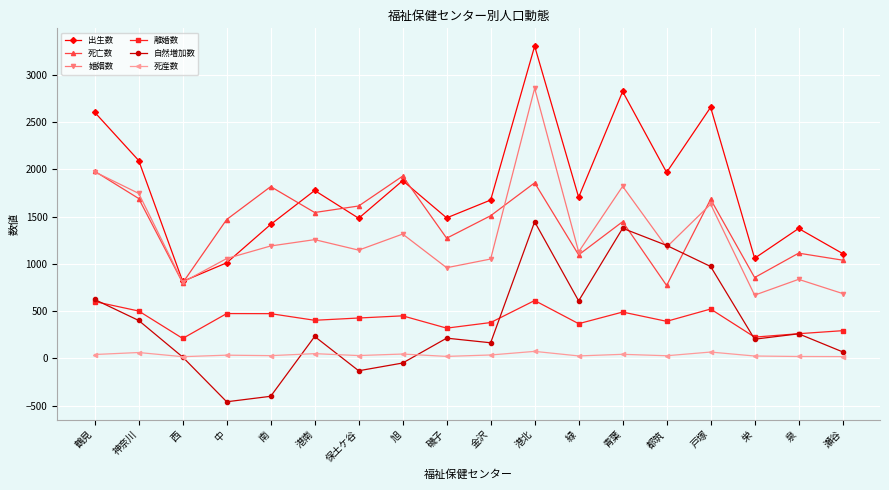

Rank the series by their maximum value, from lowest to highest.

死産数, 離婚数, 自然増加数, 死亡数, 婚姻数, 出生数